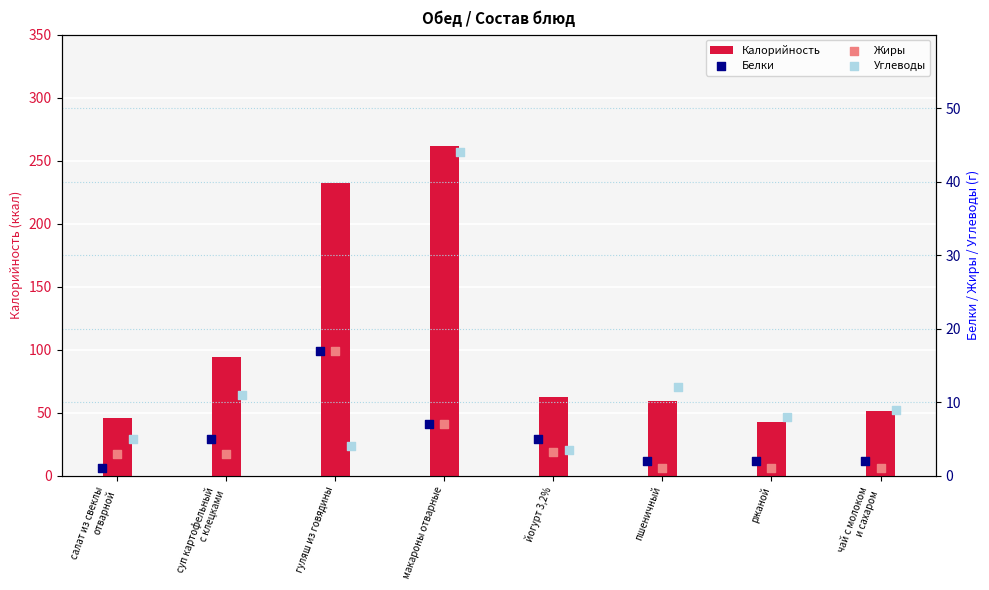

What are all the series names shown in the legend?

Калорийность, Белки, Жиры, Углеводы